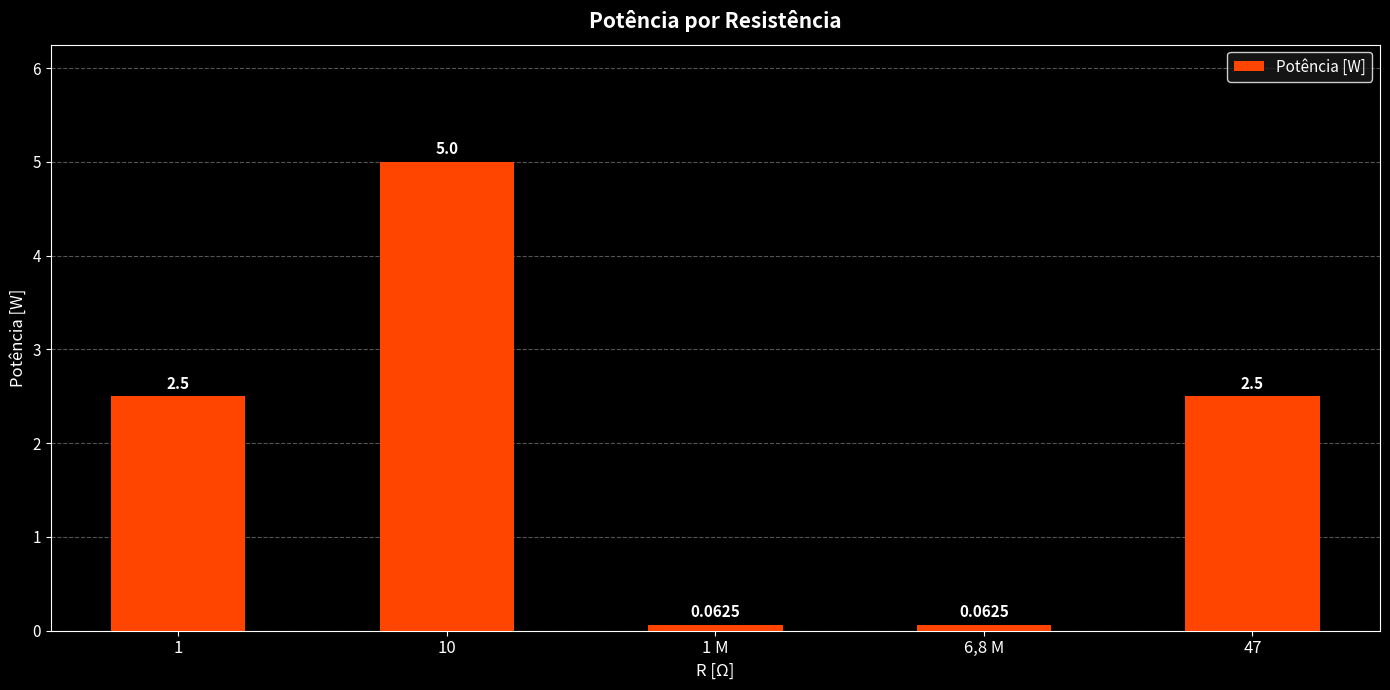

Are the bars horizontal?

No